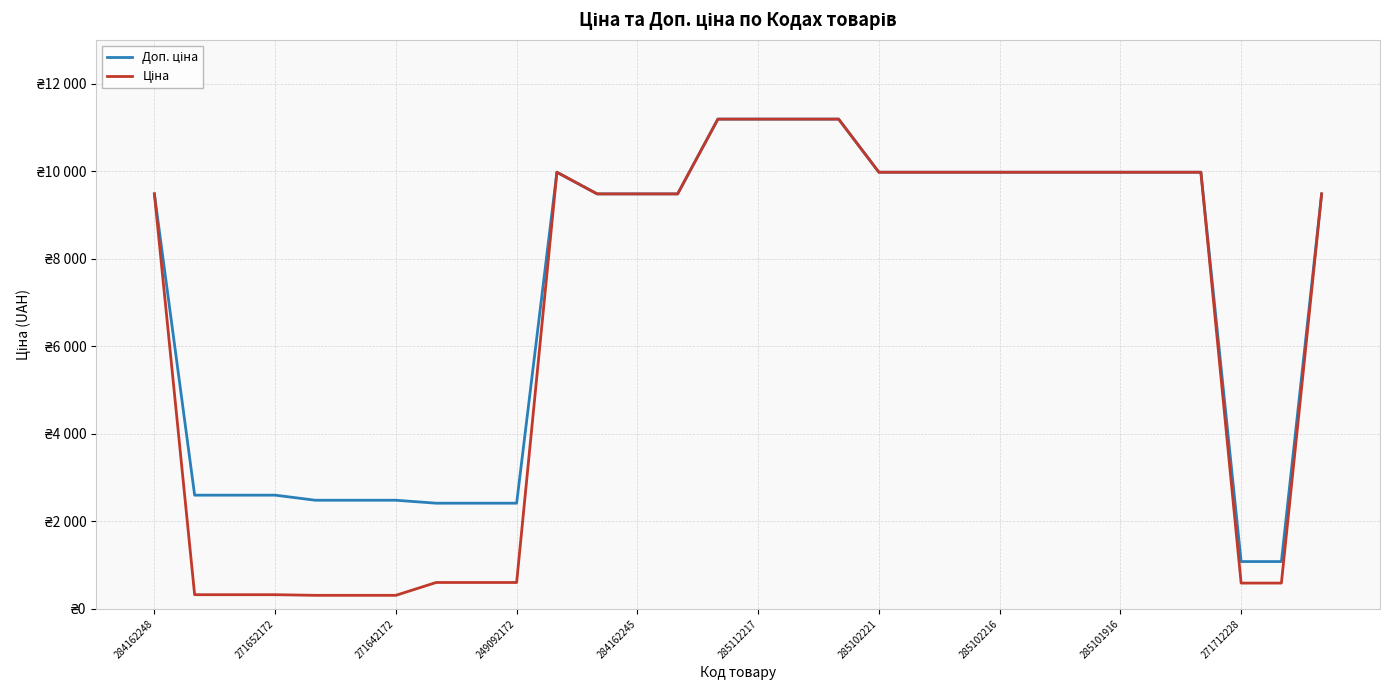

Where is the first local maximum for Ціна?

10